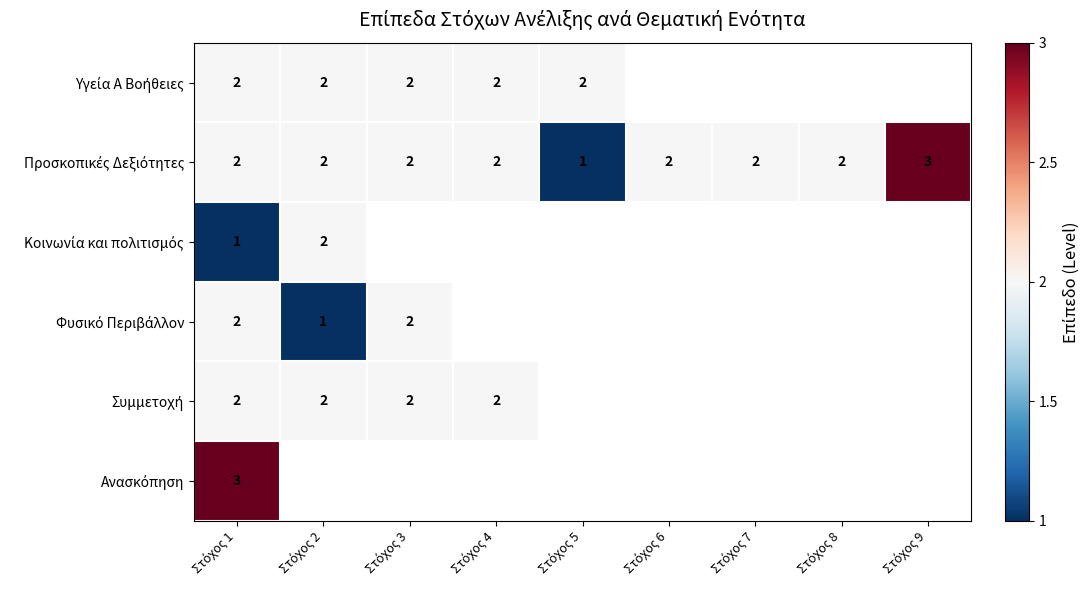

What is the difference between the Προσκοπικές Δεξιότητες values at Στόχος 9 and Στόχος 3?

1.0